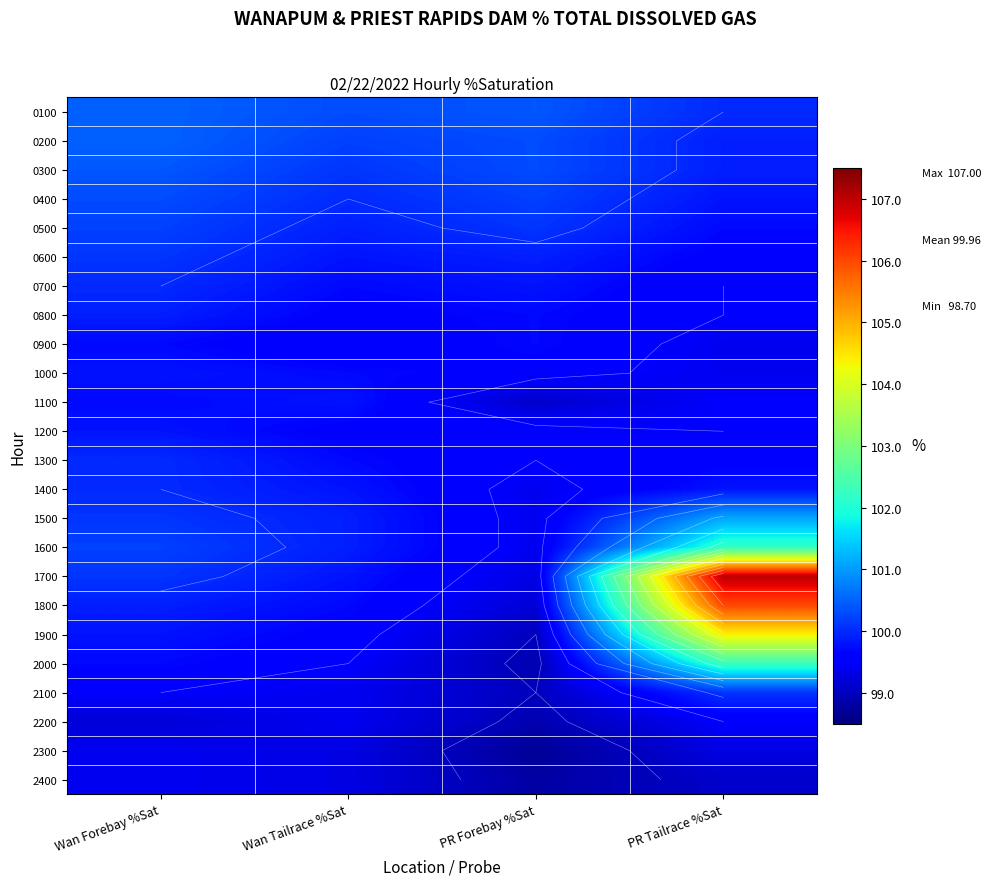

What is the average value of the 0100 series?

100.3